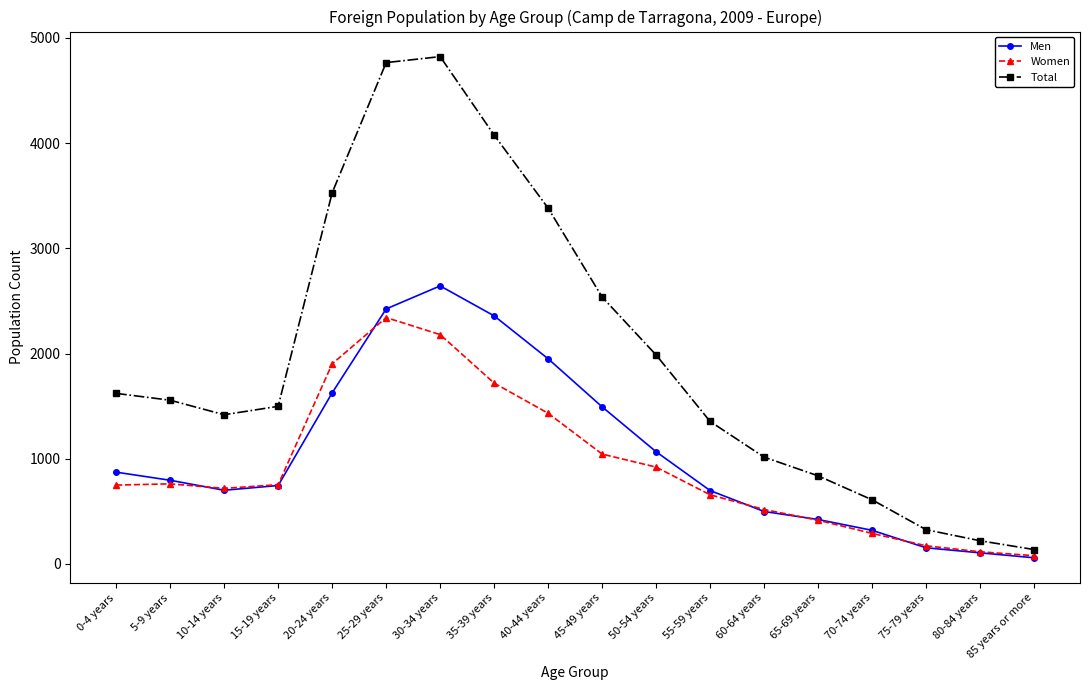

How many lines are shown in the chart?

3